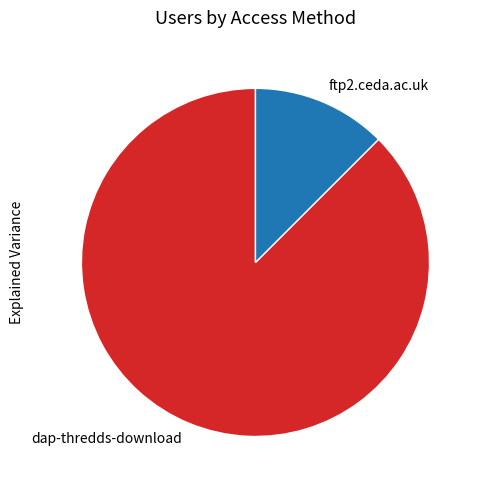

True or false: ftp2.ceda.ac.uk accounts for 1% of the total.

False